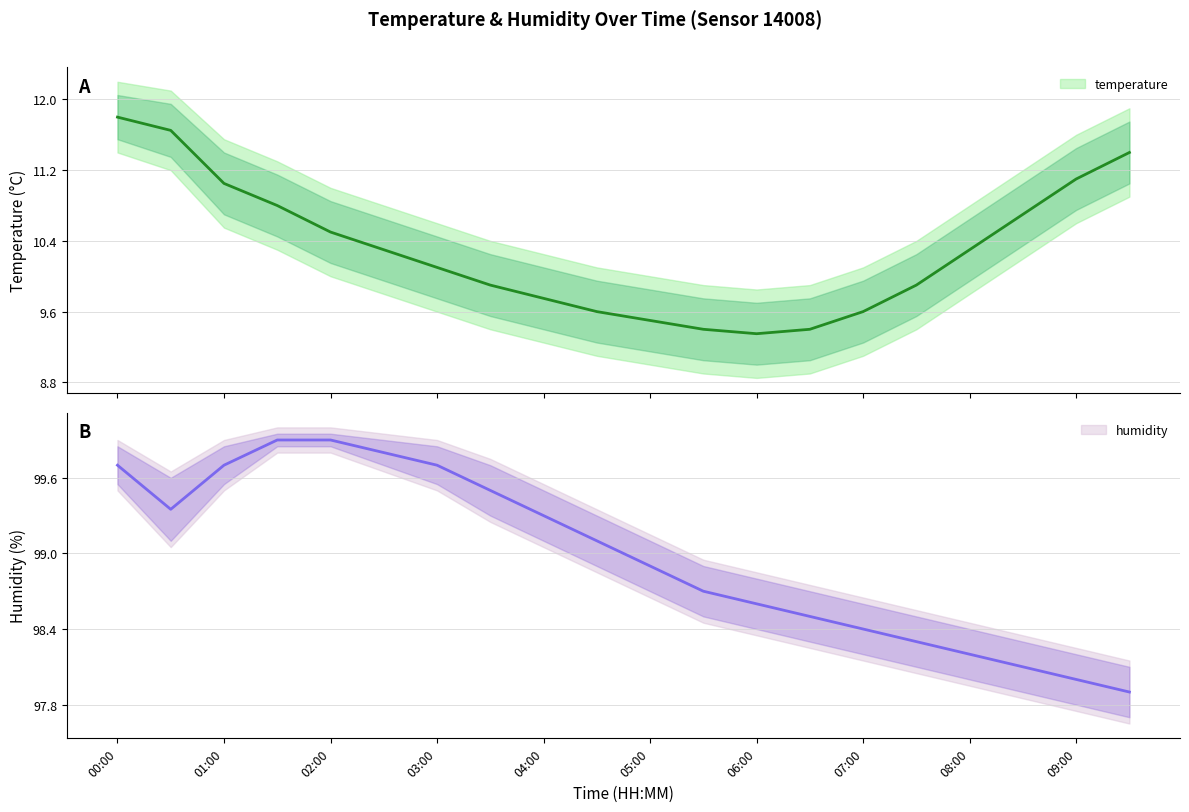

Reading left to right, what are all the values shown in this chart?

temperature: 00:00=11.8	00:30=11.7	01:00=11.1	01:30=10.8	02:00=10.5	02:30=10.3	03:00=10.1	03:30=9.9	04:00=9.8	04:30=9.6	05:00=9.5	05:30=9.4	06:00=9.3	06:30=9.4	07:00=9.6	07:30=9.9	08:00=10.3	08:30=10.7	09:00=11.1	09:30=11.4
temperature_upper: 00:00=12.2	00:30=12.1	01:00=11.6	01:30=11.3	02:00=11.0	02:30=10.8	03:00=10.6	03:30=10.4	04:00=10.2	04:30=10.1	05:00=10.0	05:30=9.9	06:00=9.8	06:30=9.9	07:00=10.1	07:30=10.4	08:00=10.8	08:30=11.2	09:00=11.6	09:30=11.9
temperature_lower: 00:00=11.4	00:30=11.2	01:00=10.6	01:30=10.3	02:00=10.0	02:30=9.8	03:00=9.6	03:30=9.4	04:00=9.2	04:30=9.1	05:00=9.0	05:30=8.9	06:00=8.8	06:30=8.9	07:00=9.1	07:30=9.4	08:00=9.8	08:30=10.2	09:00=10.6	09:30=10.9
humidity: 00:00=99.7	00:30=99.3	01:00=99.7	01:30=99.9	02:00=99.9	02:30=99.8	03:00=99.7	03:30=99.5	04:00=99.3	04:30=99.1	05:00=98.9	05:30=98.7	06:00=98.6	06:30=98.5	07:00=98.4	07:30=98.3	08:00=98.2	08:30=98.1	09:00=98.0	09:30=97.9
humidity_upper: 00:00=99.9	00:30=99.7	01:00=99.9	01:30=100.0	02:00=100.0	02:30=100.0	03:00=99.9	03:30=99.8	04:00=99.5	04:30=99.3	05:00=99.2	05:30=99.0	06:00=98.8	06:30=98.8	07:00=98.7	07:30=98.5	08:00=98.5	08:30=98.3	09:00=98.2	09:30=98.2
humidity_lower: 00:00=99.5	00:30=99.0	01:00=99.5	01:30=99.8	02:00=99.8	02:30=99.7	03:00=99.5	03:30=99.2	04:00=99.0	04:30=98.8	05:00=98.7	05:30=98.5	06:00=98.3	06:30=98.2	07:00=98.2	07:30=98.0	08:00=98.0	08:30=97.8	09:00=97.8	09:30=97.7